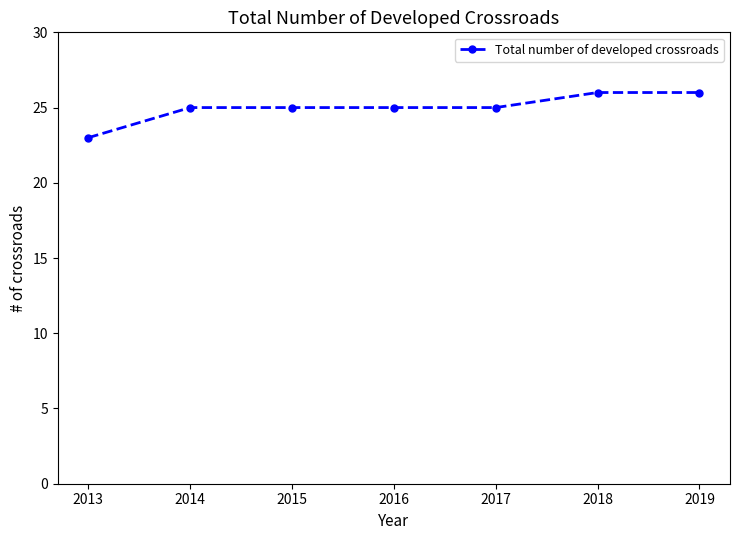

Reading left to right, extract all data points from this chart.

23	25	25	25	25	26	26